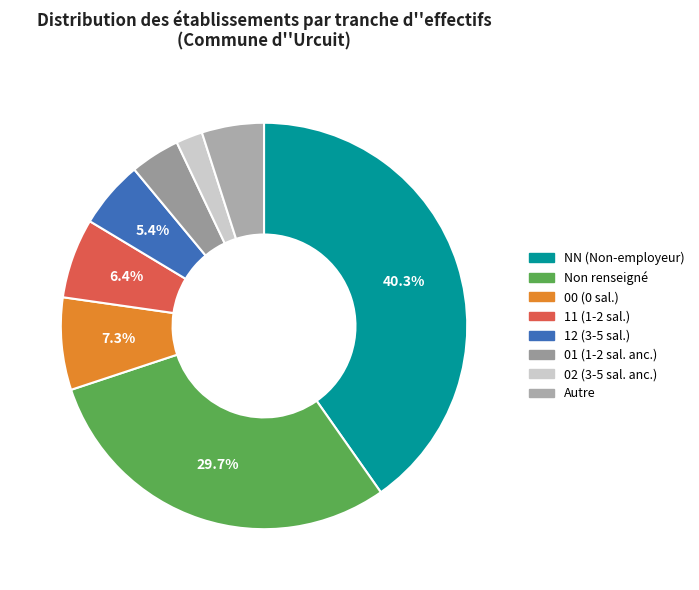

How many segments does this pie chart have?

8